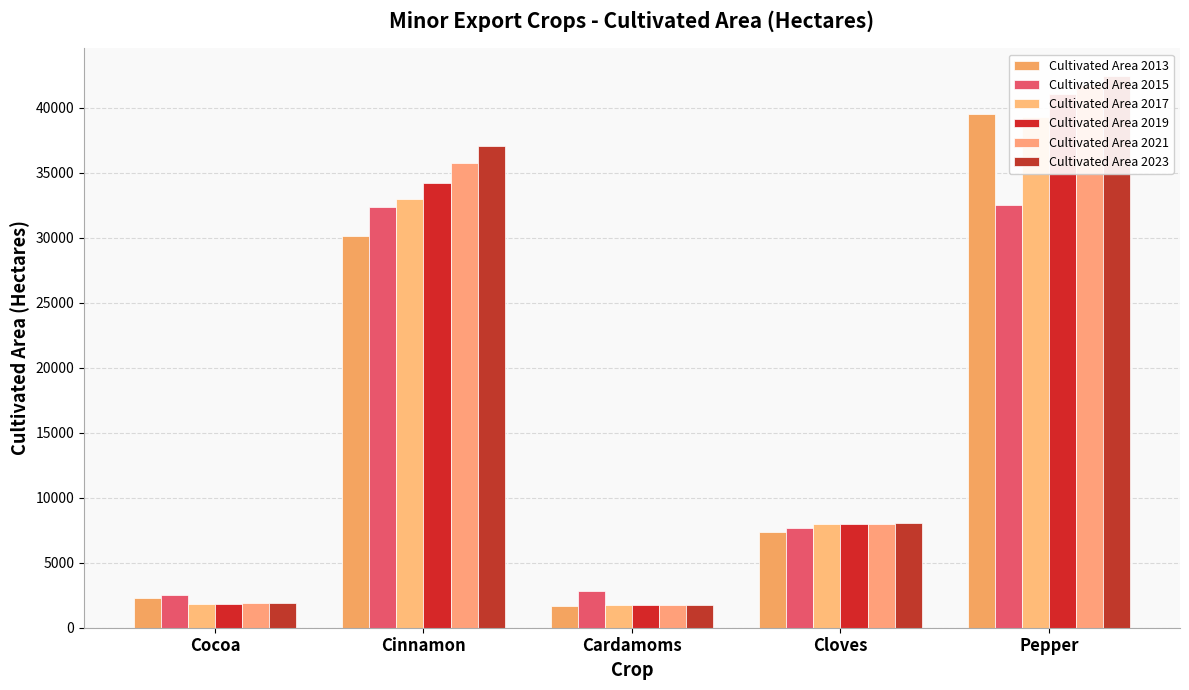

What is the label of the 3rd bar from the right?

Cardamoms